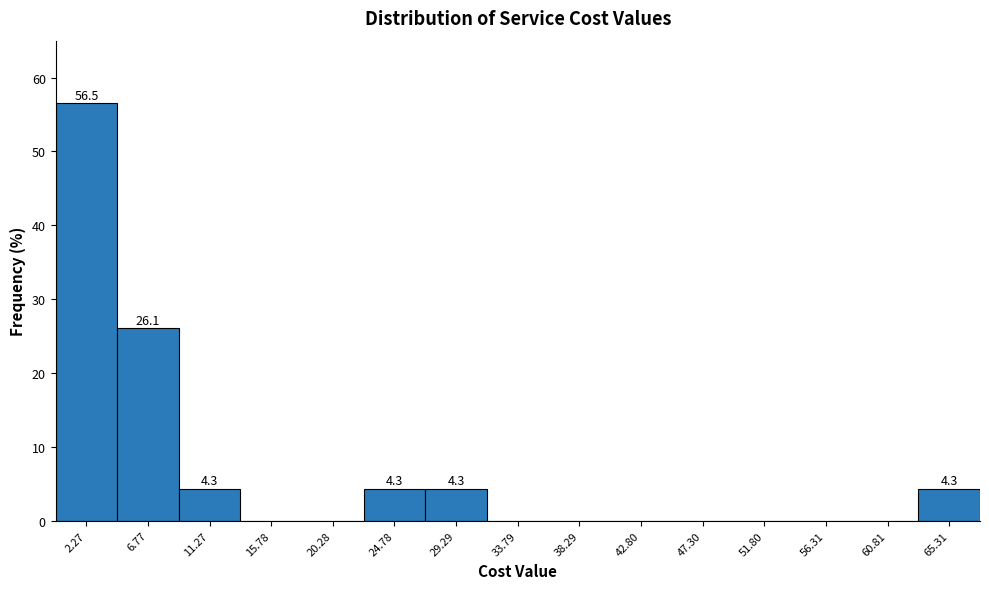

Over which range of the x-axis is the bar tallest?

0.0 to 4.5